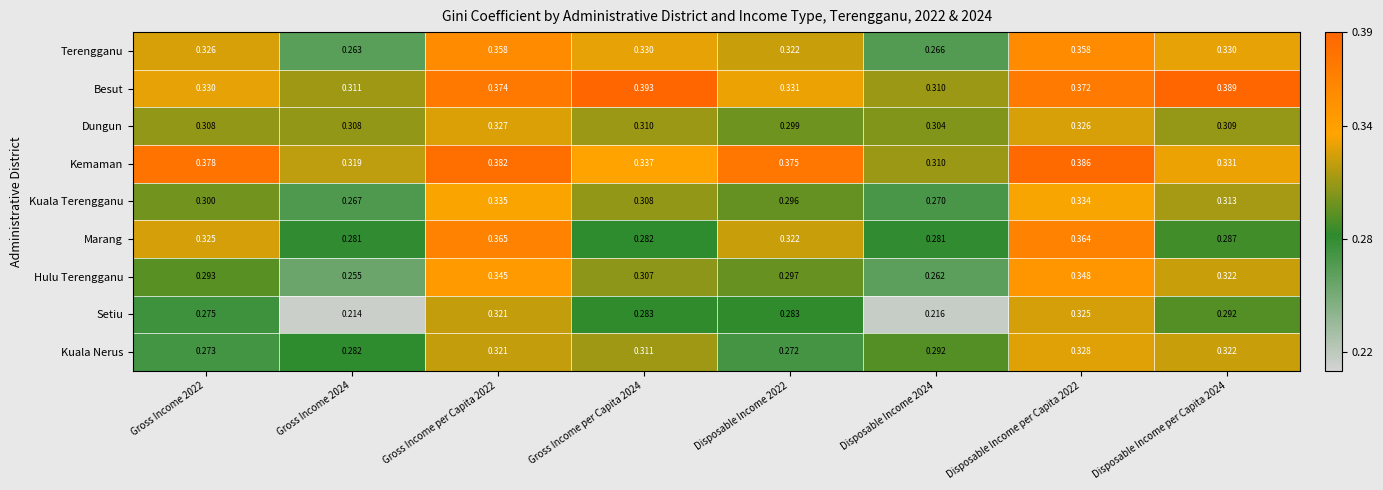

Which series has the largest total across all categories?

Kemaman